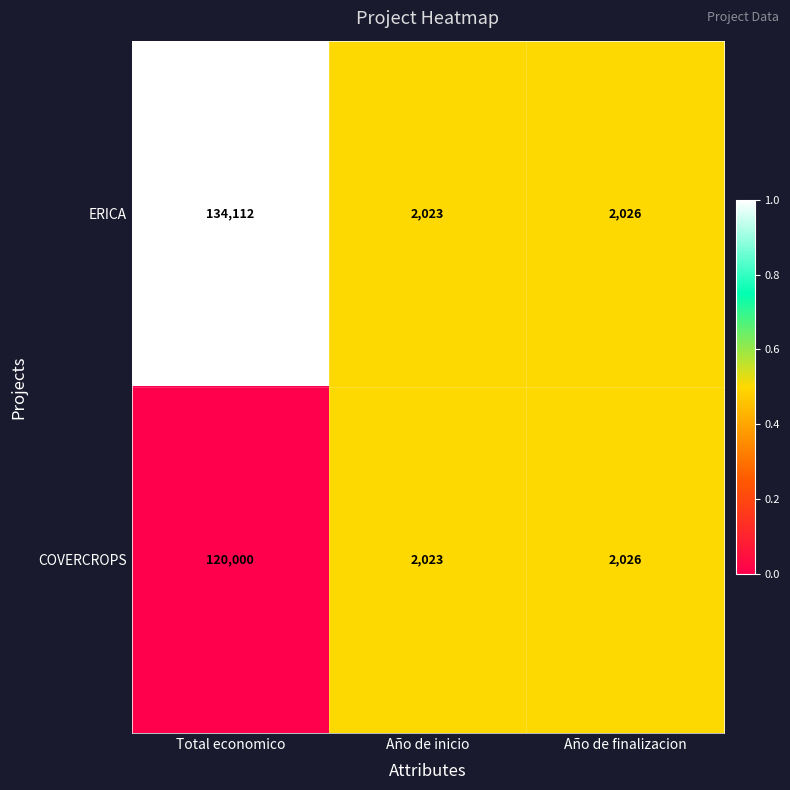

At Total economico, list the series in order from smallest to largest.

COVERCROPS, ERICA